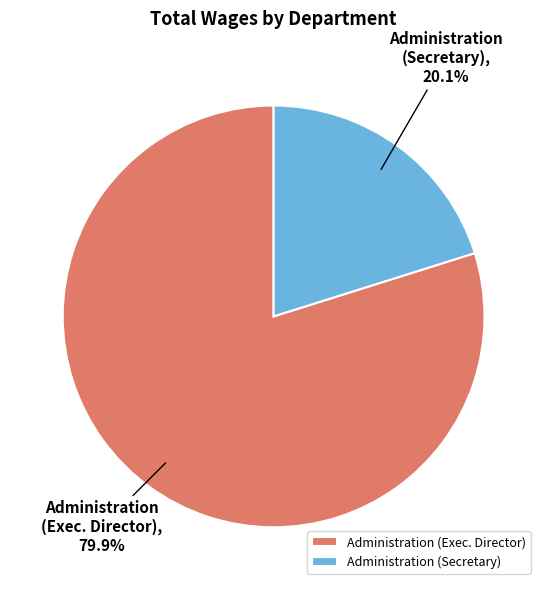

Rank the categories by value from lowest to highest.

Administration (Secretary), Administration (Exec. Director)